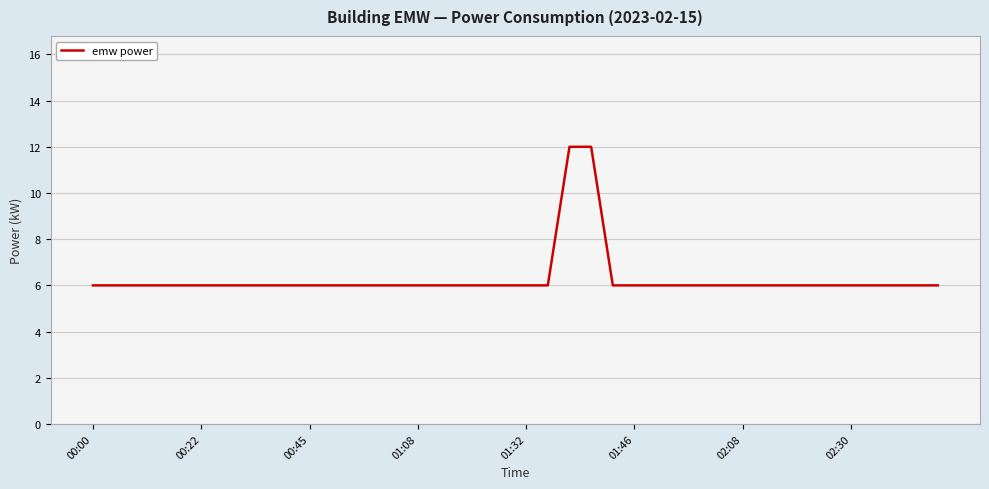

What is the difference between the maximum and minimum values?

6